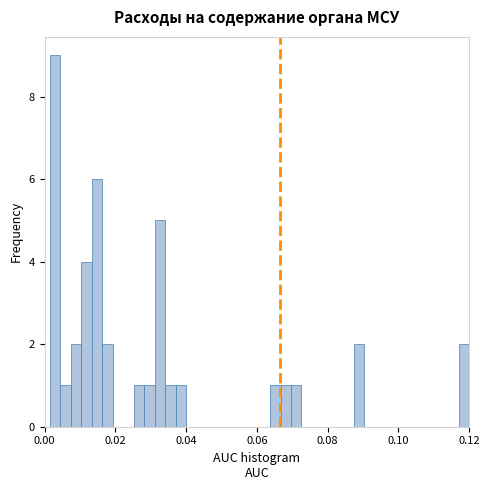

Read against the x-axis, roughly where is the centre of the tallest bar?

0.004